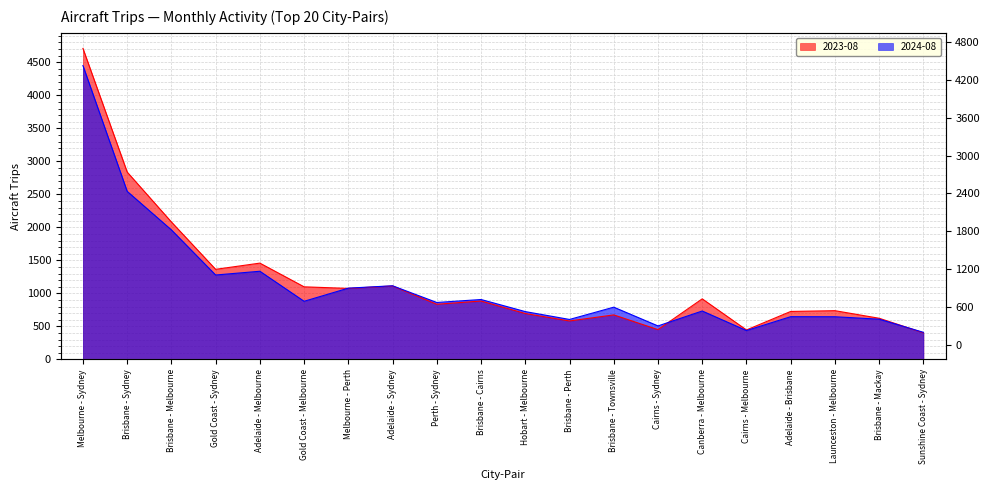

Reading left to right, list all the values displayed in this chart.

2023-08: Melbourne - Sydney=4710	Brisbane - Sydney=2838	Brisbane - Melbourne=2082	Gold Coast - Sydney=1365	Adelaide - Melbourne=1459	Gold Coast - Melbourne=1100	Melbourne - Perth=1076	Adelaide - Sydney=1113	Perth - Sydney=836	Brisbane - Cairns=885	Hobart - Melbourne=696	Brisbane - Perth=583	Brisbane - Townsville=675	Cairns - Sydney=452	Canberra - Melbourne=918	Cairns - Melbourne=447	Adelaide - Brisbane=727	Launceston - Melbourne=739	Brisbane - Mackay=624	Sunshine Coast - Sydney=404
2024-08: Melbourne - Sydney=4450	Brisbane - Sydney=2546	Brisbane - Melbourne=1962	Gold Coast - Sydney=1279	Adelaide - Melbourne=1336	Gold Coast - Melbourne=881	Melbourne - Perth=1080	Adelaide - Sydney=1116	Perth - Sydney=863	Brisbane - Cairns=908	Hobart - Melbourne=725	Brisbane - Perth=606	Brisbane - Townsville=792	Cairns - Sydney=508	Canberra - Melbourne=734	Cairns - Melbourne=438	Adelaide - Brisbane=648	Launceston - Melbourne=647	Brisbane - Mackay=610	Sunshine Coast - Sydney=411